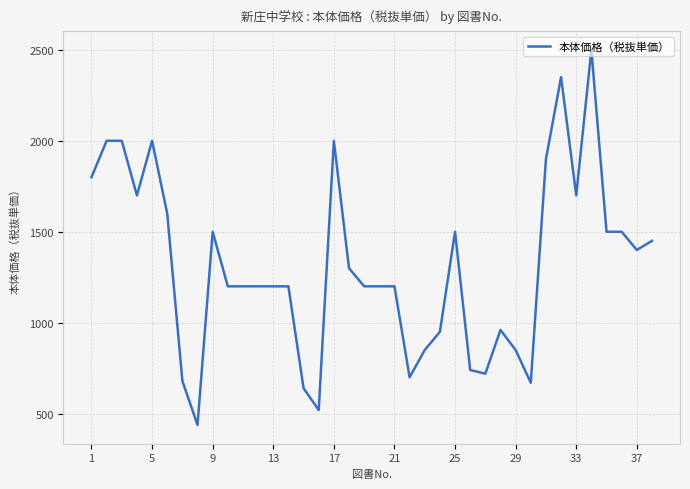

What is the difference between the maximum and minimum values?

2062